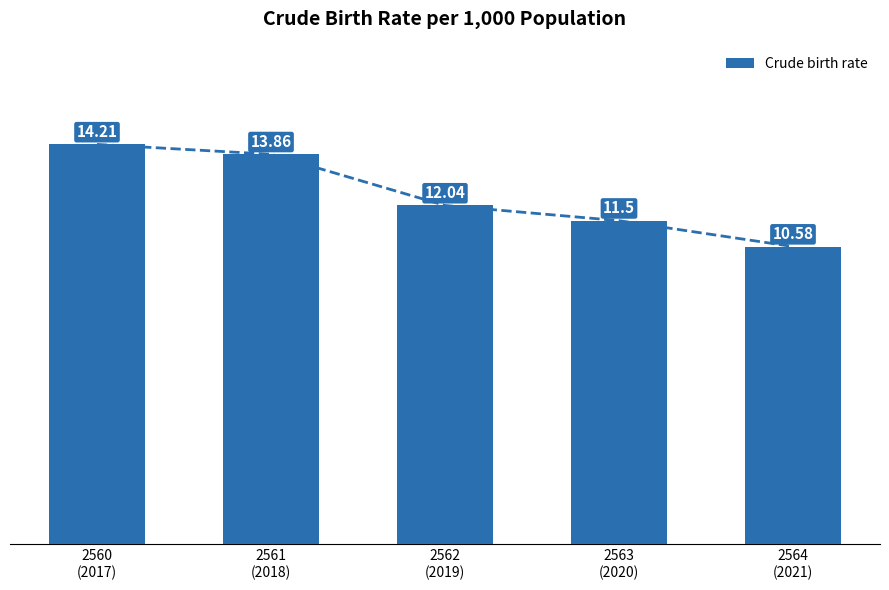

What is the label of the 4th bar from the right?

2561
(2018)